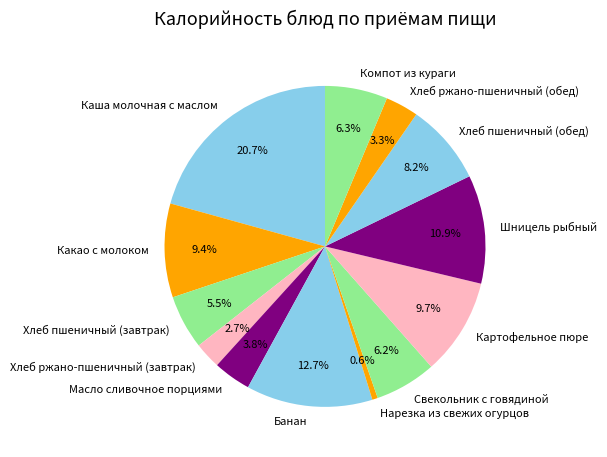

To the nearest percent, what is the average slice percentage?

8%